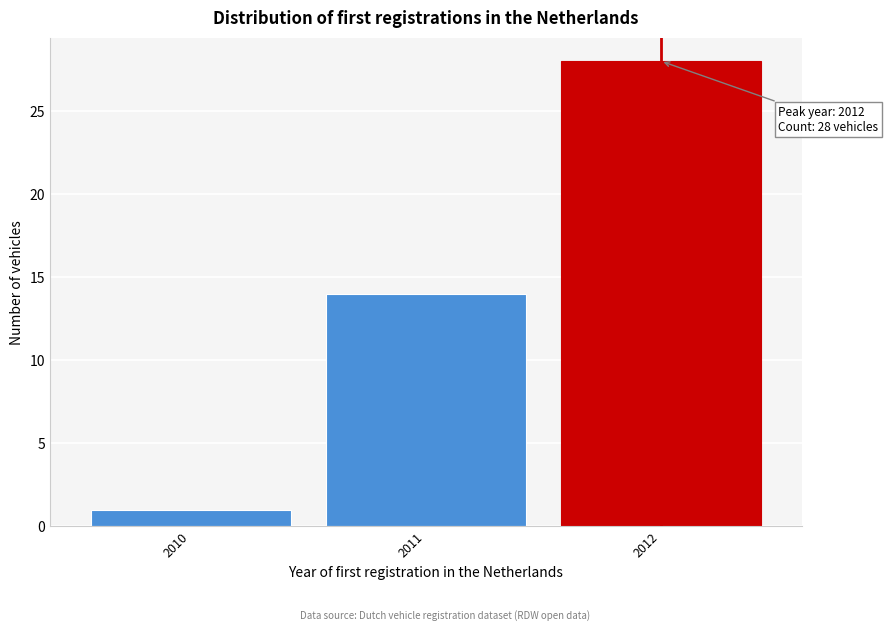

Reading right to left, list all the values displayed in this chart.

2012=28	2011=14	2010=1